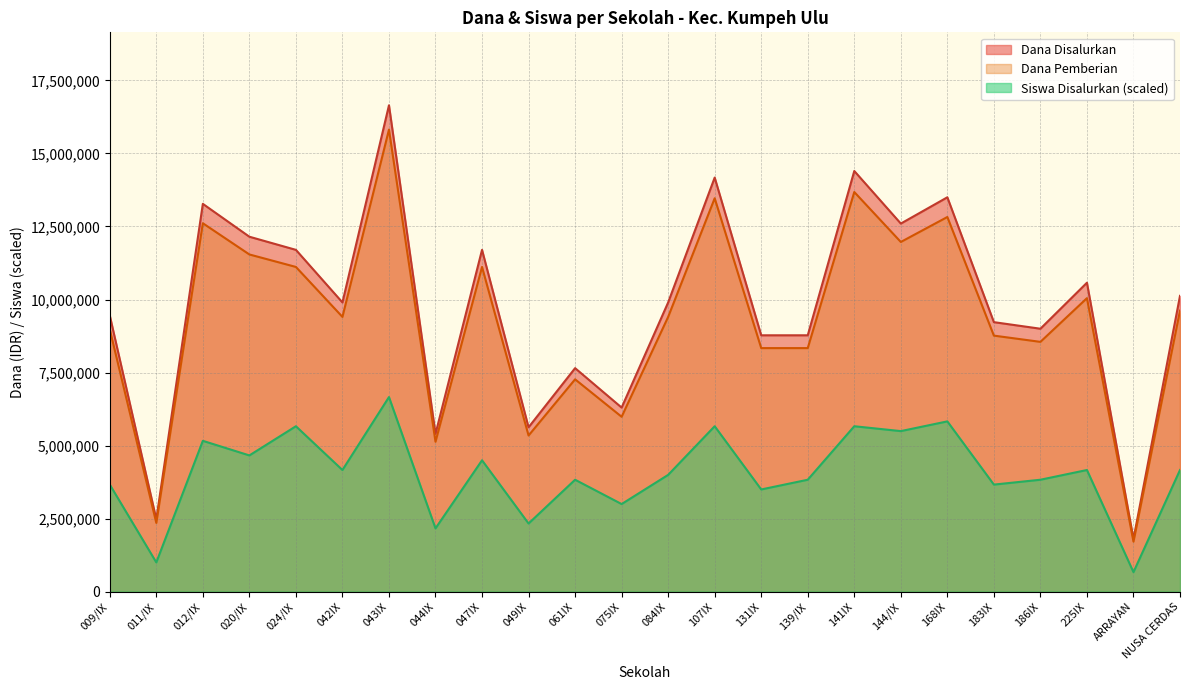

The value of Siswa Disalurkan at 168IX is 8172937. True or false?

False